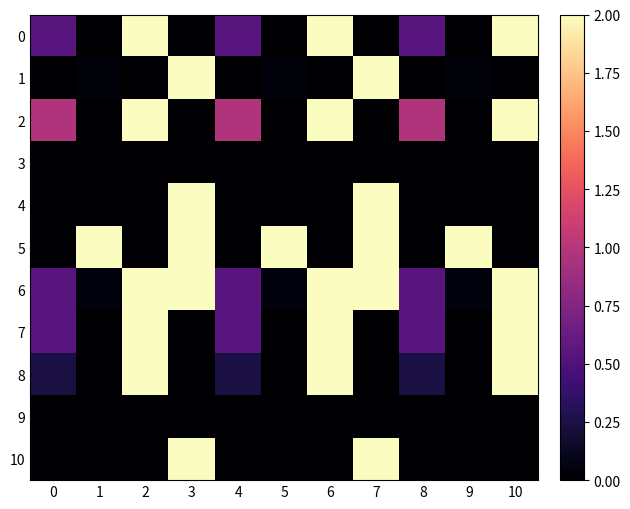

Which label corresponds to the largest value in the chart?

2